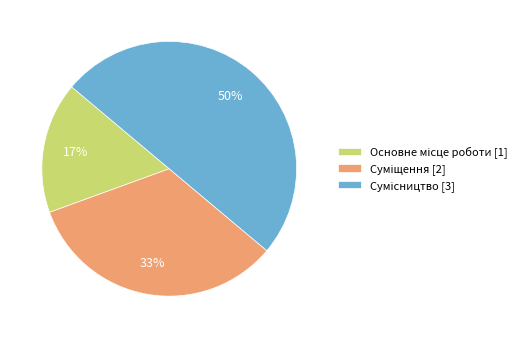

To the nearest percent, what is the difference between the largest and smallest slice percentages?

33%